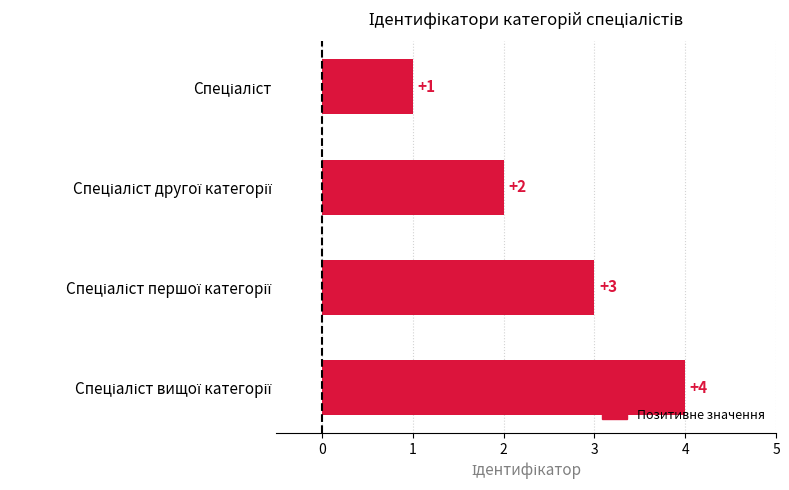

How many values are between 2 and 4?

3